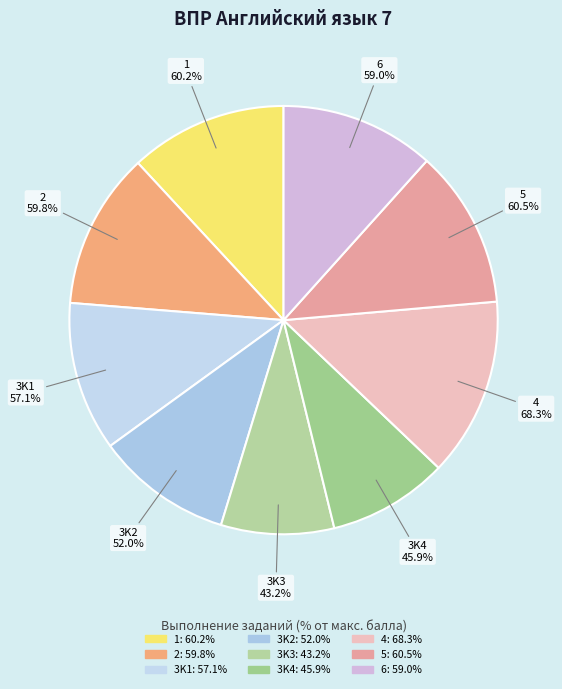

What percentage is the 3K4 slice, to the nearest percent?

9%